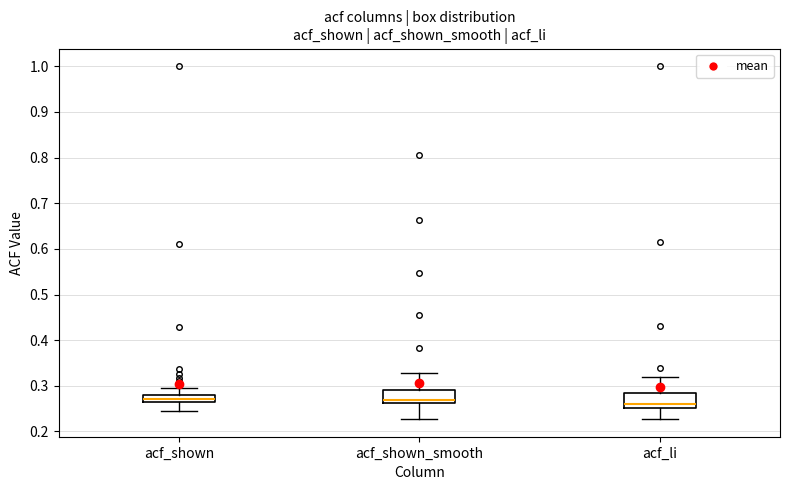

Where is the lower edge of the box for acf_li on the y-axis? The values are not printed on the chart, so give them approximately, as read against the axis.

0.25